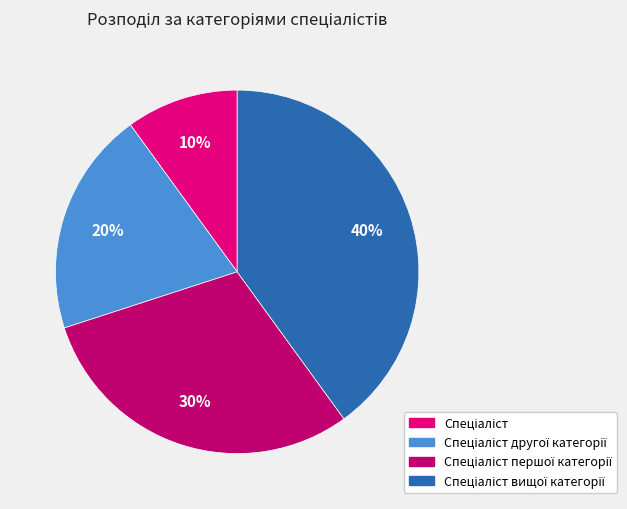

To the nearest percent, what is the average slice percentage?

25%